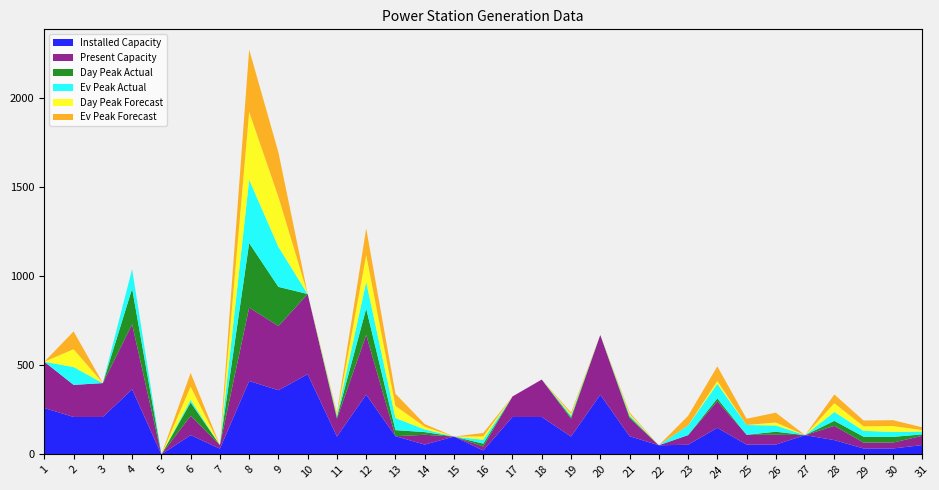

Reading left to right, what are all the values shown in this chart?

Installed Capacity: 260	210	210	365	0	108	32	412	360	450	100	335	102	55	100	22	210	210	100	335	102	51	54	149	55	55	108	80	33	33	52
Present Capacity: 260	180	190	365	0	108	20	412	360	450	100	335	0	55	0	22	115	210	100	335	102	0	54	149	55	55	0	80	33	33	52
Day Peak Actual: 0	0	0	200	0	75	0	362	220	0	9	148	34	15	0	16	0	0	9	0	8	0	0	16	0	17	0	28	33	32	8
Ev Peak Actual: 0	100	0	110	0	15	0	356	225	0	8	150	68	15	0	22	0	0	9	0	8	0	54	82	55	35	0	50	33	28	16
Day Peak Forecast: 0	100	0	0	0	74	0	380	280	0	8	150	68	15	0	19	0	0	8	0	8	0	0	16	0	17	0	49	25	33	8
Ev Peak Forecast: 0	100	0	0	0	77	0	350	250	0	8	150	68	15	0	19	0	0	9	0	8	0	54	82	35	55	0	49	33	33	16